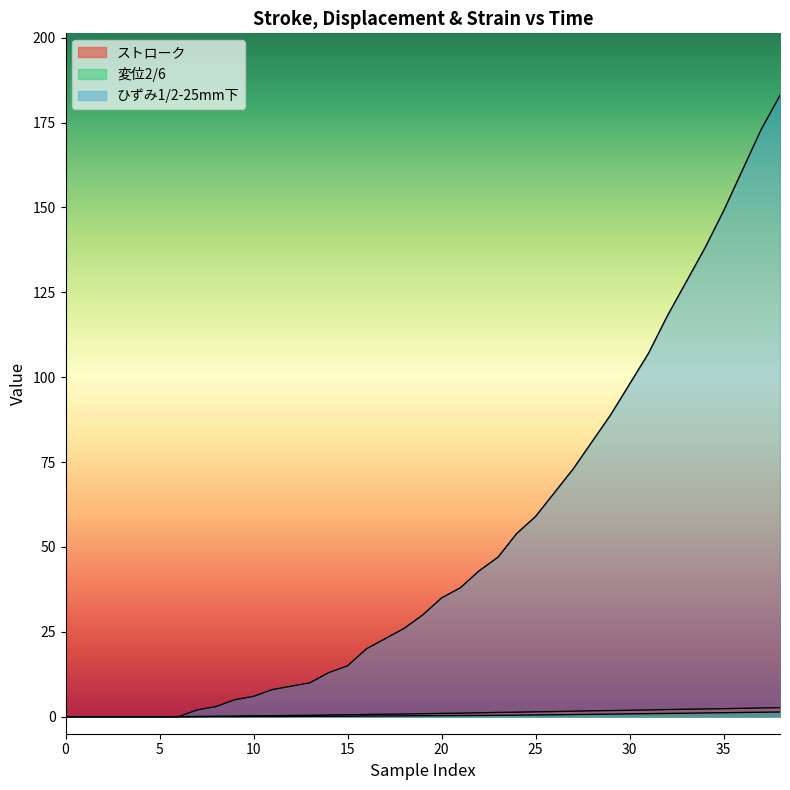

Reading left to right, extract all data points from this chart.

ストローク: 0.0	0.0	0.0	0.0	0.0	0.0	0.0	0.1	0.1	0.2	0.3	0.3	0.4	0.4	0.5	0.6	0.7	0.7	0.8	0.9	1.0	1.1	1.2	1.3	1.4	1.4	1.5	1.6	1.7	1.8	1.9	2.0	2.1	2.2	2.3	2.4	2.5	2.6	2.7
変位2/6: 0.0	0.0	0.0	0.0	0.0	0.0	0.0	0.0	0.0	0.1	0.1	0.1	0.1	0.1	0.1	0.2	0.2	0.2	0.3	0.3	0.3	0.4	0.4	0.4	0.5	0.5	0.6	0.7	0.7	0.8	0.8	0.9	1.0	1.0	1.1	1.2	1.3	1.3	1.4
ひずみ1/2-25mm下: 0.0	0.0	0.0	0.0	0.0	0.0	0.0	2.0	3.0	5.0	6.0	8.0	9.0	10.0	13.0	15.0	20.0	23.0	26.0	30.0	35.0	38.0	43.0	47.0	54.0	59.0	66.0	73.0	81.0	89.0	98.0	107.0	118.0	128.0	138.0	149.0	161.0	173.0	183.0